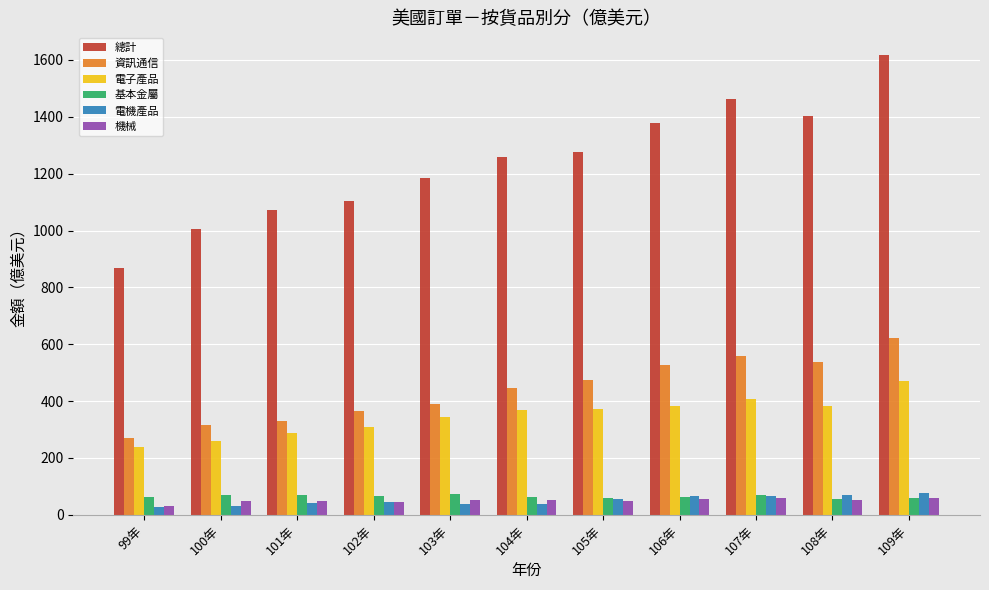

Is it true that 電子產品 equals 545.6 at 107年?

False